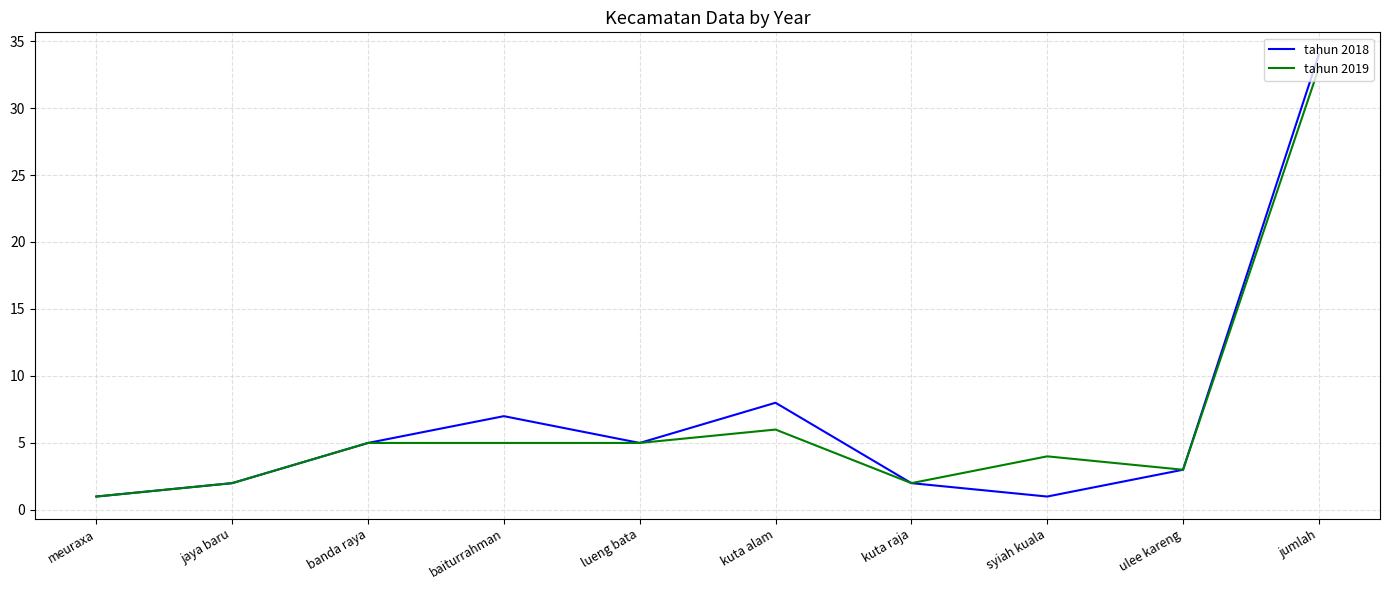

At which category is the sum across all series the highest?

jumlah